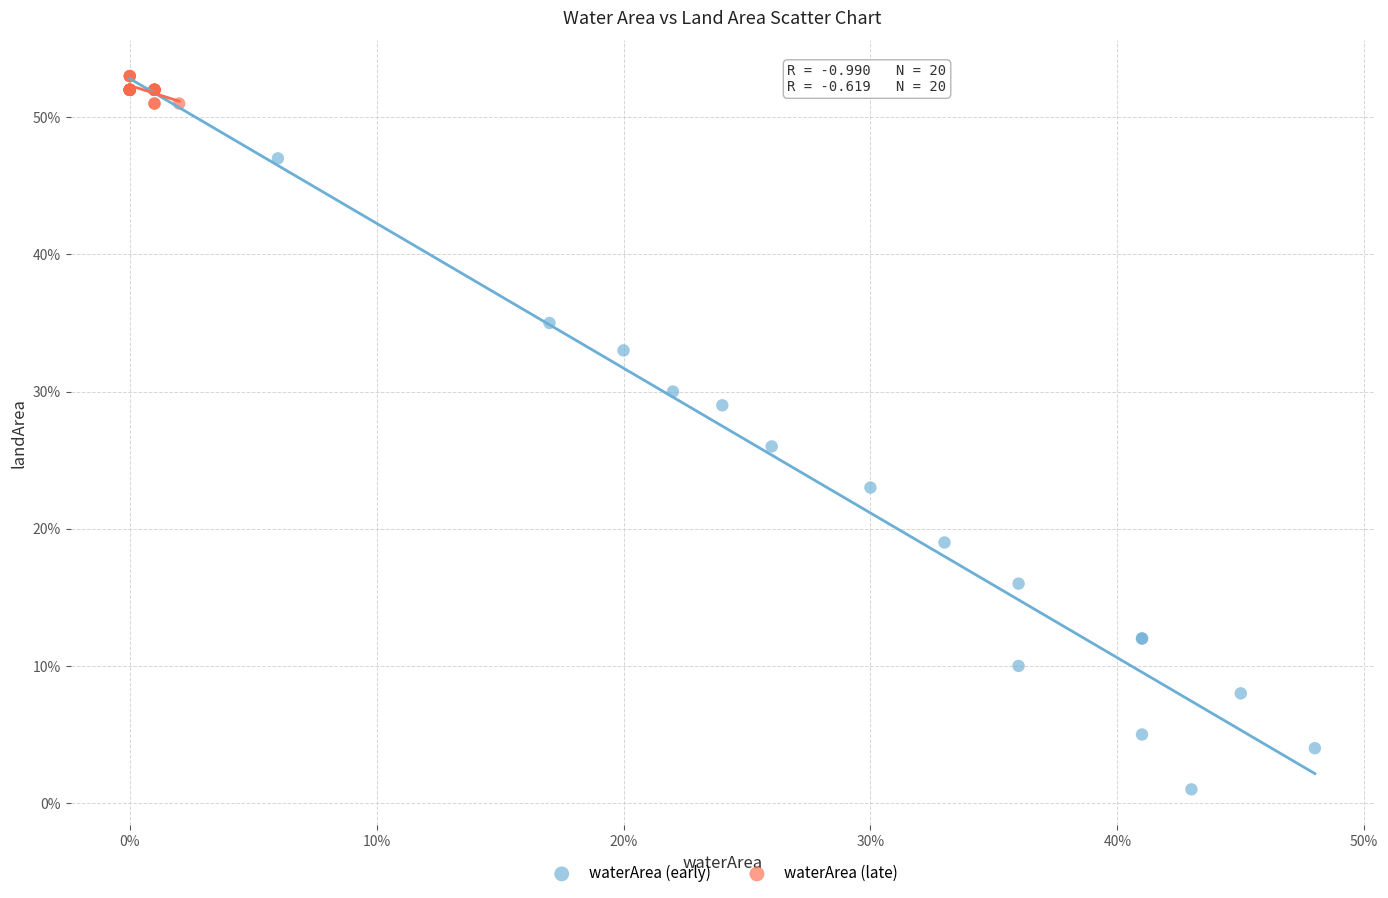

Which series has the widest spread of Y values?

waterArea (early)